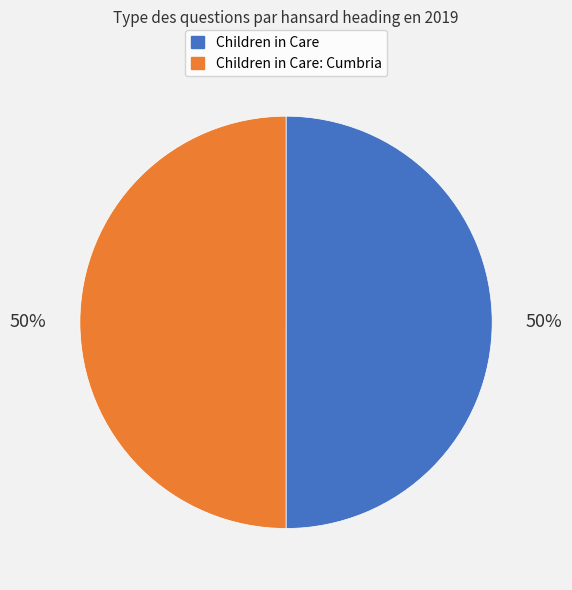

Is the sum of Children in Care and Children in Care: Cumbria greater than half?

Yes